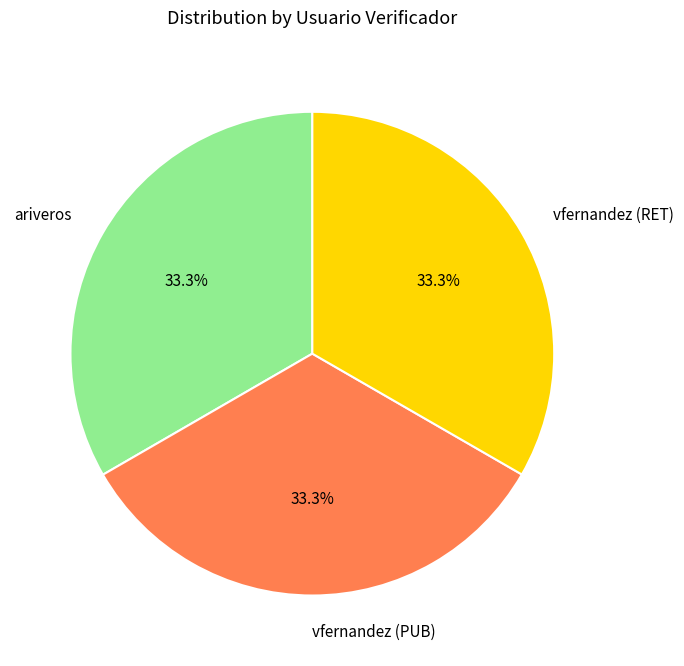

Is there a majority slice in this chart?

No